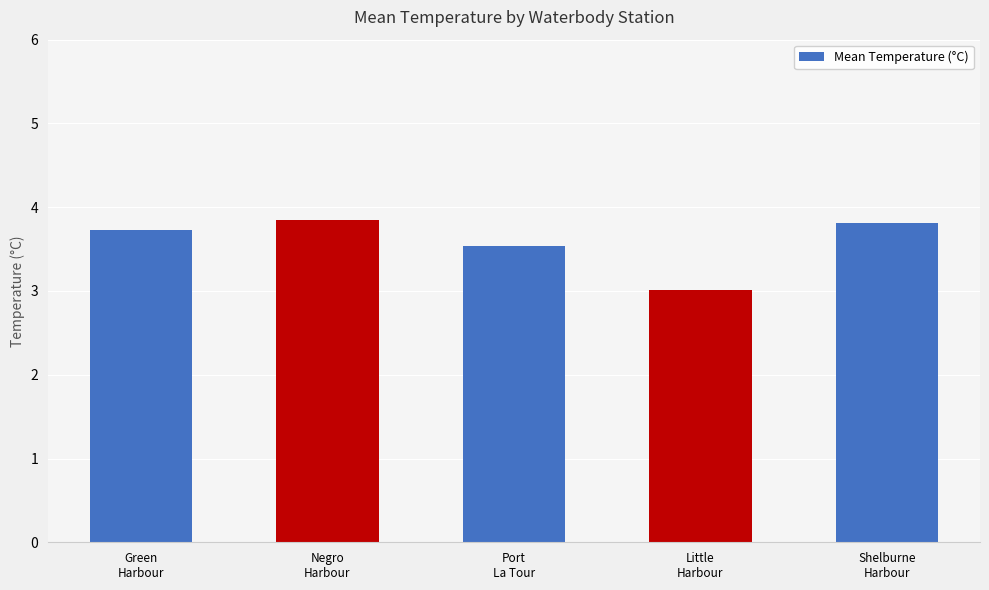

Reading right to left, transcribe all the data shown in this chart.

Shelburne
Harbour=3.8	Little
Harbour=3.0	Port
La Tour=3.5	Negro
Harbour=3.9	Green
Harbour=3.7